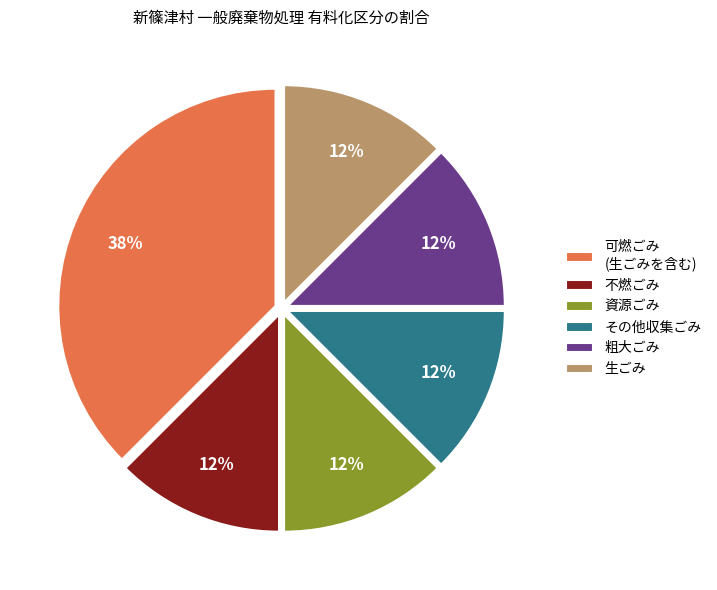

Count the number of slices in the pie.

6